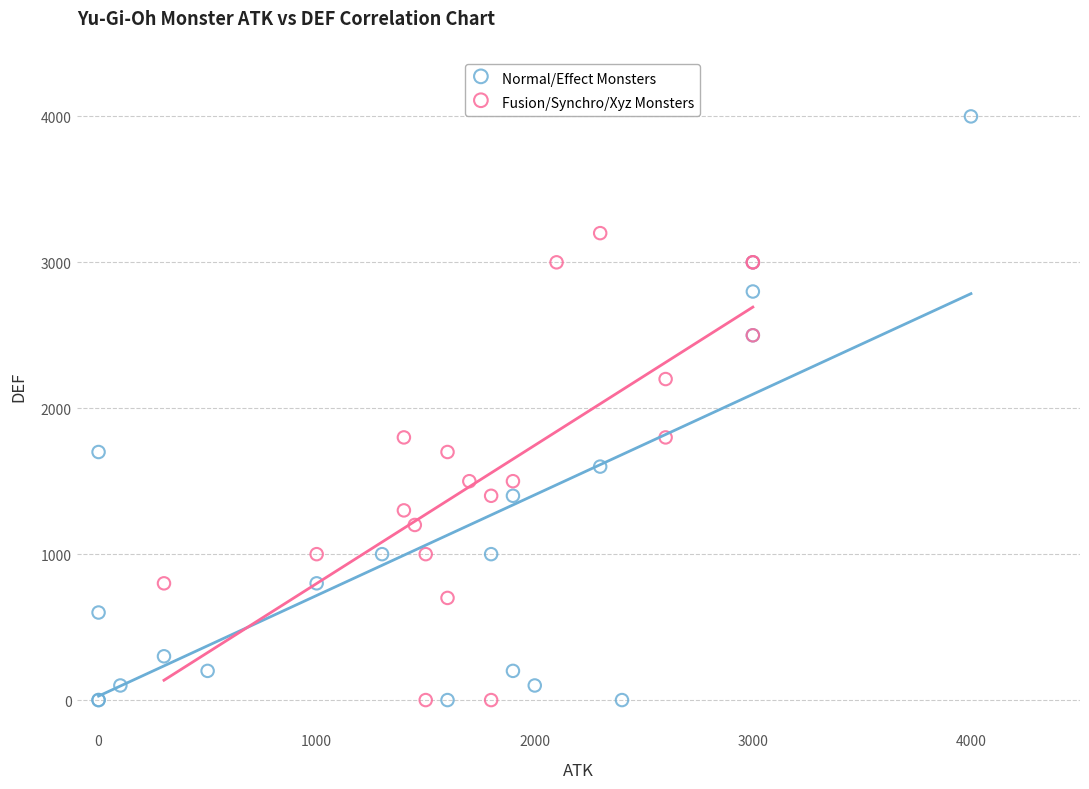

Which series has the largest Y range (max minus min)?

Normal/Effect Monsters